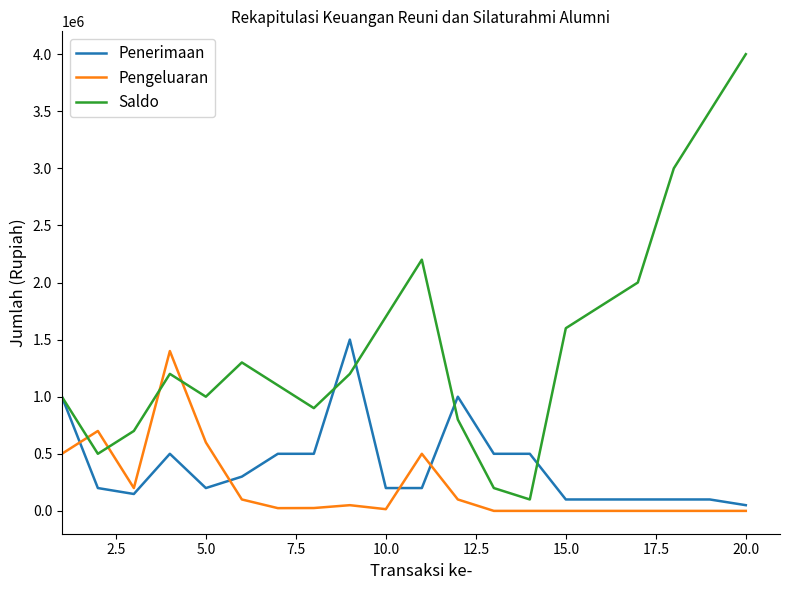

Which series has the largest range (max minus min)?

Saldo